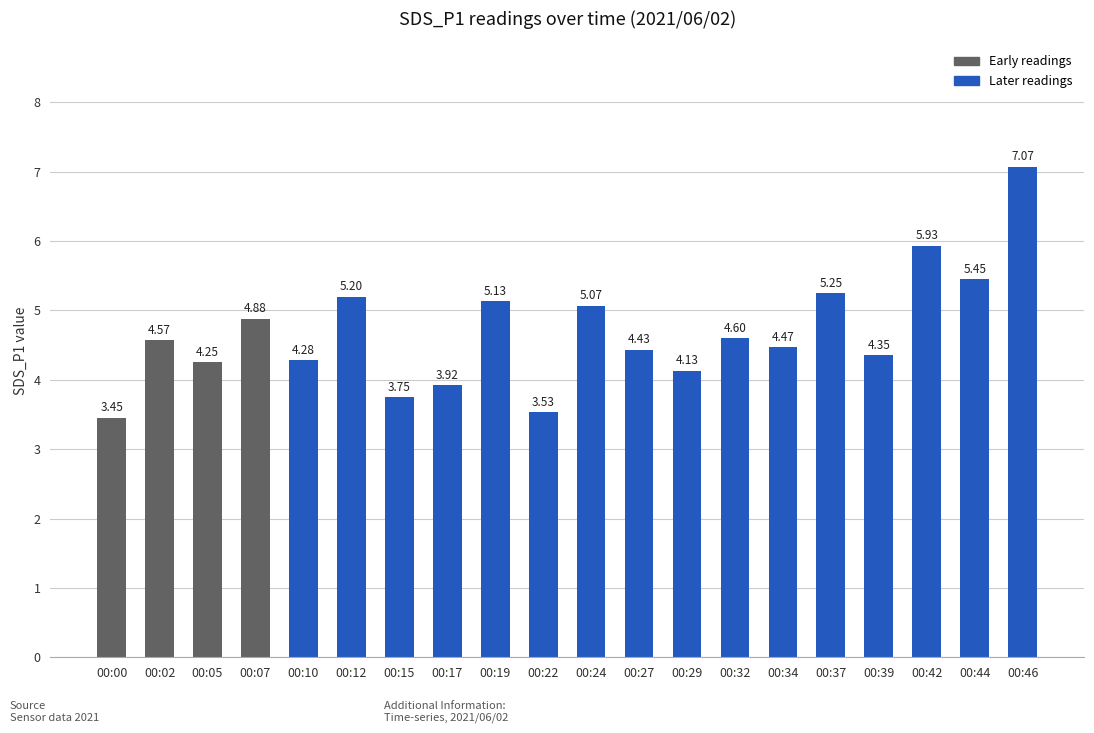

What is the sum of all values?

93.7